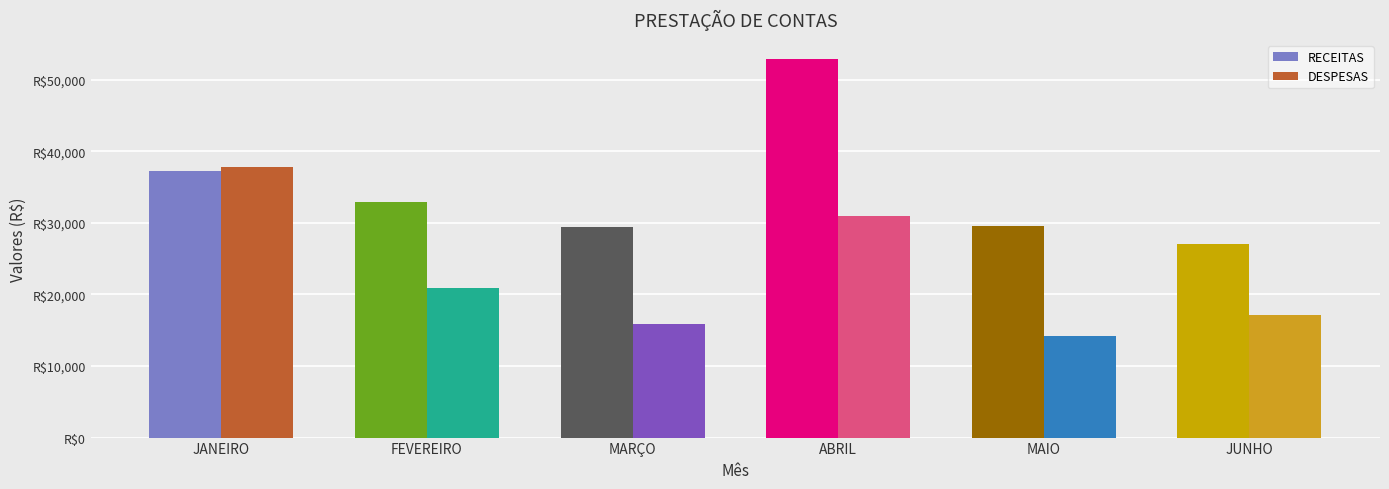

Rank the categories by DESPESAS value from lowest to highest.

MAIO, MARÇO, JUNHO, FEVEREIRO, ABRIL, JANEIRO